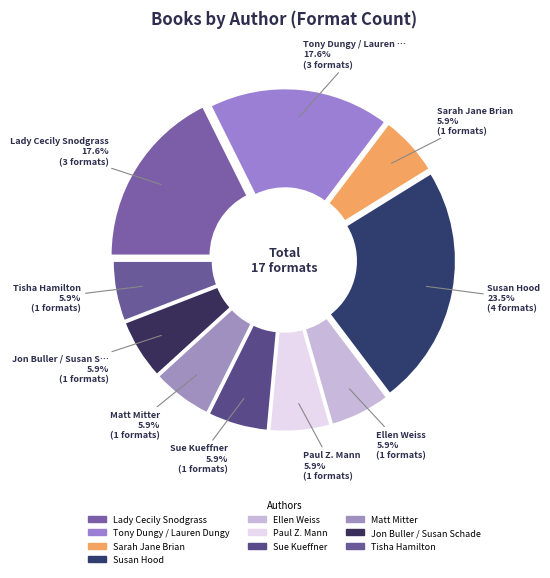

Do Tony Dungy / Lauren Dungy and Paul Z. Mann together represent more than half of the pie?

No